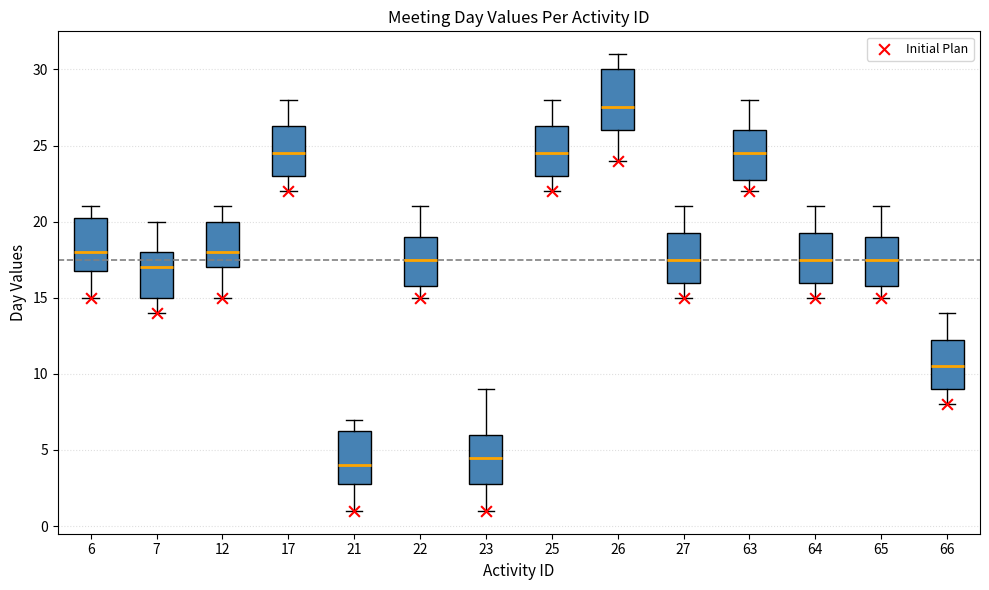

Reading left to right, transcribe this box plot: for each box, give where its median line is, the range the box spans, and where its two whiskers end, as read against the y-axis. The values are not printed on the chart, so give them approximately, as read against the axis.

6: median 18.0, box 17.0 to 20.5, whiskers 15.0 to 21.0
7: median 17.0, box 15.0 to 18.0, whiskers 14.0 to 20.0
12: median 18.0, box 17.0 to 20.0, whiskers 15.0 to 21.0
17: median 24.5, box 23.0 to 26.5, whiskers 22.0 to 28.0
21: median 4.0, box 3.0 to 6.5, whiskers 1.0 to 7.0
22: median 17.5, box 16.0 to 19.0, whiskers 15.0 to 21.0
23: median 4.5, box 3.0 to 6.0, whiskers 1.0 to 9.0
25: median 24.5, box 23.0 to 26.5, whiskers 22.0 to 28.0
26: median 27.5, box 26.0 to 30.0, whiskers 24.0 to 31.0
27: median 17.5, box 16.0 to 19.5, whiskers 15.0 to 21.0
63: median 24.5, box 23.0 to 26.0, whiskers 22.0 to 28.0
64: median 17.5, box 16.0 to 19.5, whiskers 15.0 to 21.0
65: median 17.5, box 16.0 to 19.0, whiskers 15.0 to 21.0
66: median 10.5, box 9.0 to 12.5, whiskers 8.0 to 14.0